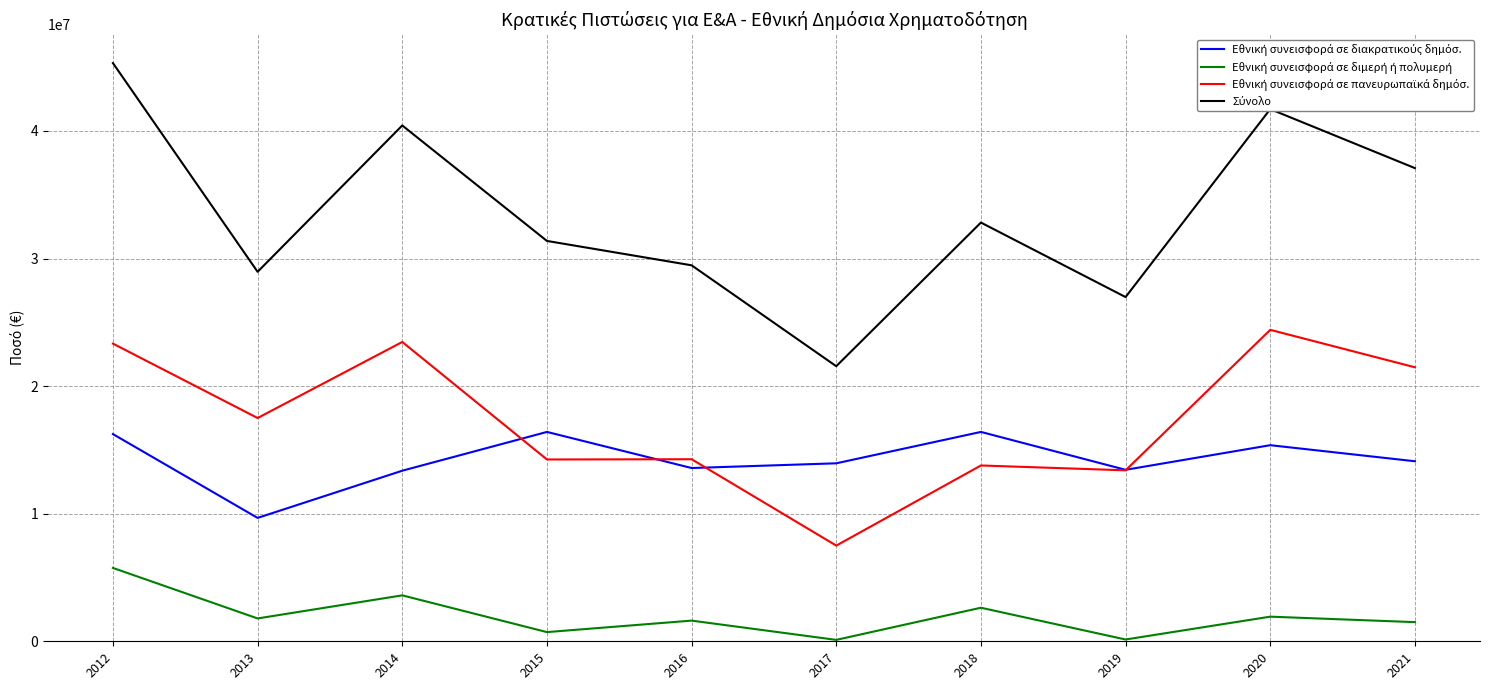

What is the maximum value shown in the chart?

45320000